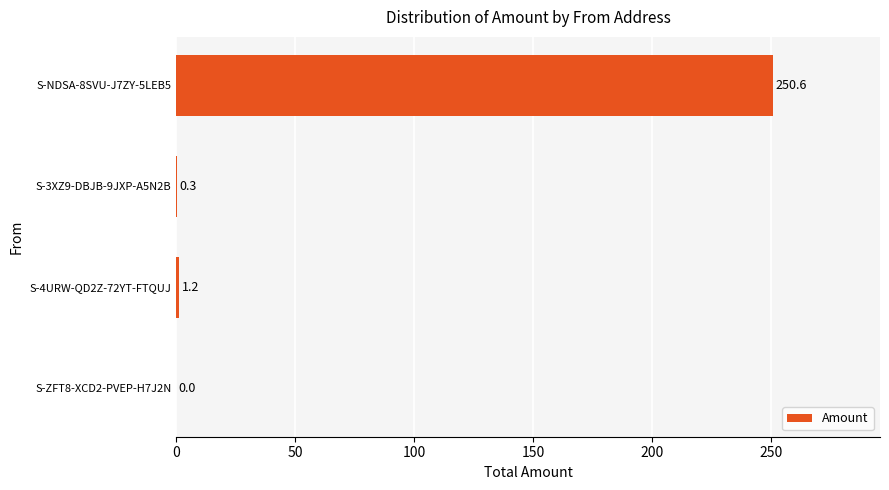

What is the change in value from S-ZFT8-XCD2-PVEP-H7J2N to S-4URW-QD2Z-72YT-FTQUJ?

+1.2